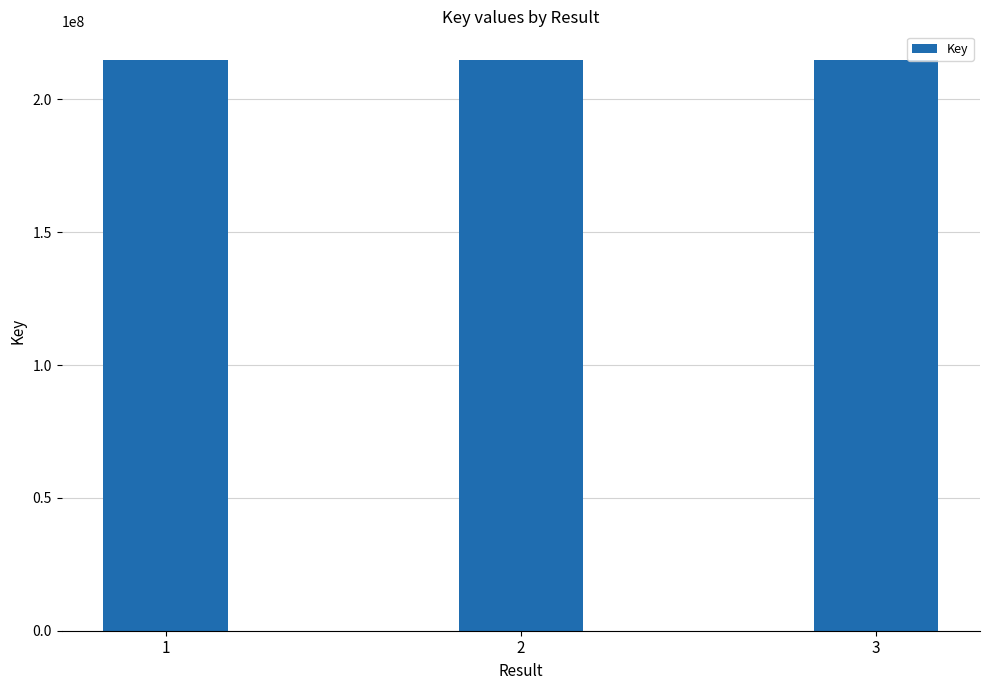

Is it true that the value at 1 is 214688429?

True